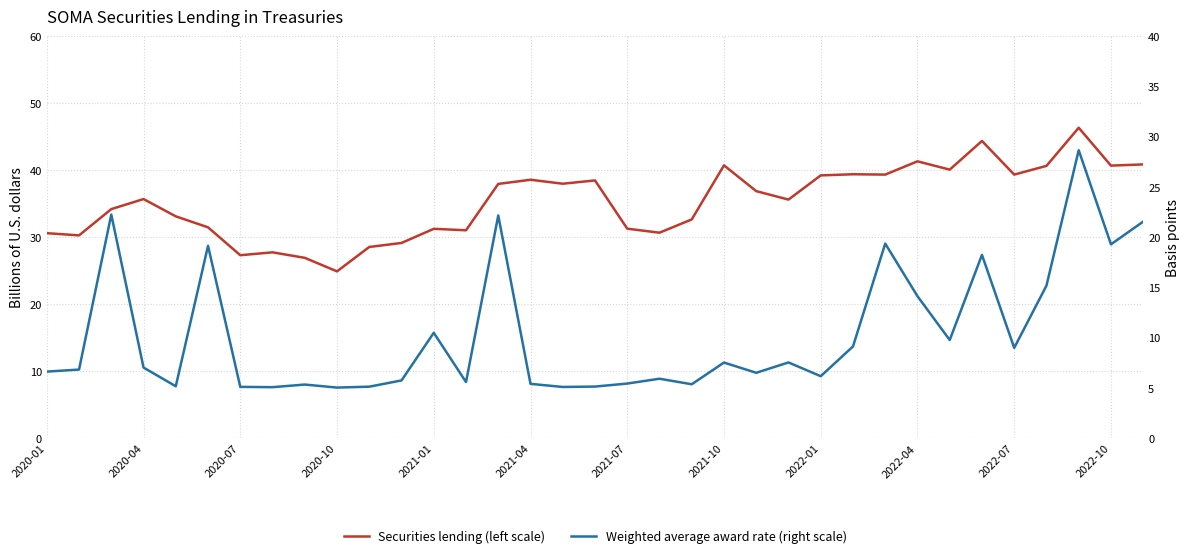

How many lines are shown in the chart?

2